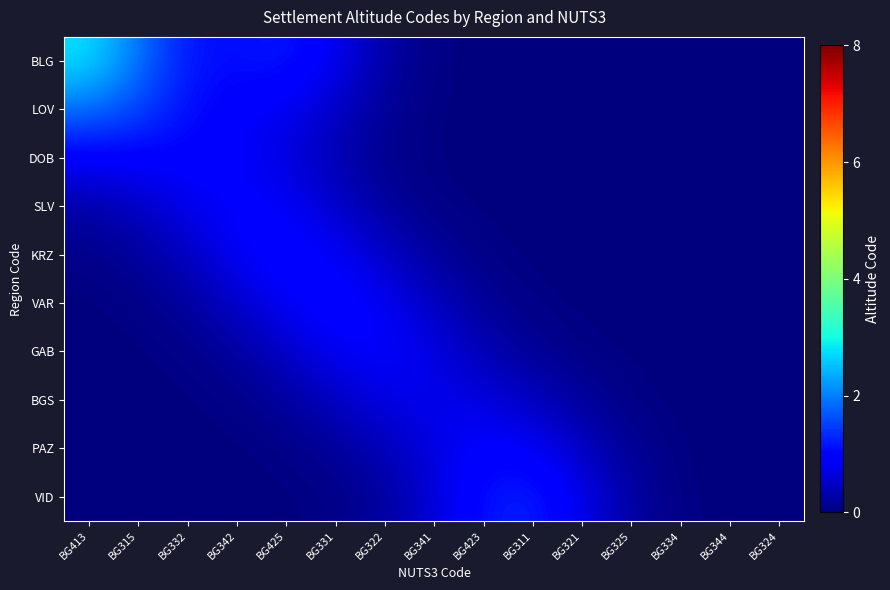

Reading left to right, list all the values displayed in this chart.

BLG: BG413=2.8	BG315=1.9	BG332=1.2	BG342=1.1	BG425=1.2	BG331=0.8	BG322=0.3	BG341=0.0	BG423=0.0	BG311=0.0	BG321=0.0	BG325=0.0	BG334=0.0	BG344=0.0	BG324=0.0
LOV: BG413=1.9	BG315=1.5	BG332=1.1	BG342=0.9	BG425=0.8	BG331=0.5	BG322=0.2	BG341=0.0	BG423=0.0	BG311=0.0	BG321=0.0	BG325=0.0	BG334=0.0	BG344=0.0	BG324=0.0
DOB: BG413=0.9	BG315=1.0	BG332=1.0	BG342=0.9	BG425=0.7	BG331=0.3	BG322=0.1	BG341=0.0	BG423=0.0	BG311=0.0	BG321=0.0	BG325=0.0	BG334=0.0	BG344=0.0	BG324=0.0
SLV: BG413=0.3	BG315=0.5	BG332=0.8	BG342=1.0	BG425=0.9	BG331=0.5	BG322=0.2	BG341=0.1	BG423=0.0	BG311=0.0	BG321=0.0	BG325=0.0	BG334=0.0	BG344=0.0	BG324=0.0
KRZ: BG413=0.1	BG315=0.2	BG332=0.5	BG342=0.9	BG425=1.1	BG331=0.9	BG322=0.5	BG341=0.2	BG423=0.1	BG311=0.0	BG321=0.0	BG325=0.0	BG334=0.0	BG344=0.0	BG324=0.0
VAR: BG413=0.0	BG315=0.1	BG332=0.2	BG342=0.5	BG425=0.9	BG331=1.0	BG322=0.8	BG341=0.5	BG423=0.2	BG311=0.0	BG321=0.0	BG325=0.0	BG334=0.0	BG344=0.0	BG324=0.0
GAB: BG413=0.0	BG315=0.0	BG332=0.1	BG342=0.2	BG425=0.5	BG331=0.8	BG322=0.9	BG341=0.7	BG423=0.4	BG311=0.2	BG321=0.1	BG325=0.0	BG334=0.0	BG344=0.0	BG324=0.0
BGS: BG413=0.0	BG315=0.0	BG332=0.0	BG342=0.1	BG425=0.2	BG331=0.5	BG322=0.7	BG341=0.8	BG423=0.7	BG311=0.5	BG321=0.2	BG325=0.1	BG334=0.0	BG344=0.0	BG324=0.0
PAZ: BG413=0.0	BG315=0.0	BG332=0.0	BG342=0.0	BG425=0.1	BG331=0.2	BG322=0.4	BG341=0.7	BG423=1.0	BG311=0.9	BG321=0.5	BG325=0.2	BG334=0.0	BG344=0.0	BG324=0.0
VID: BG413=0.0	BG315=0.0	BG332=0.0	BG342=0.0	BG425=0.0	BG331=0.1	BG322=0.2	BG341=0.6	BG423=1.1	BG311=1.3	BG321=0.8	BG325=0.3	BG334=0.0	BG344=0.0	BG324=0.0